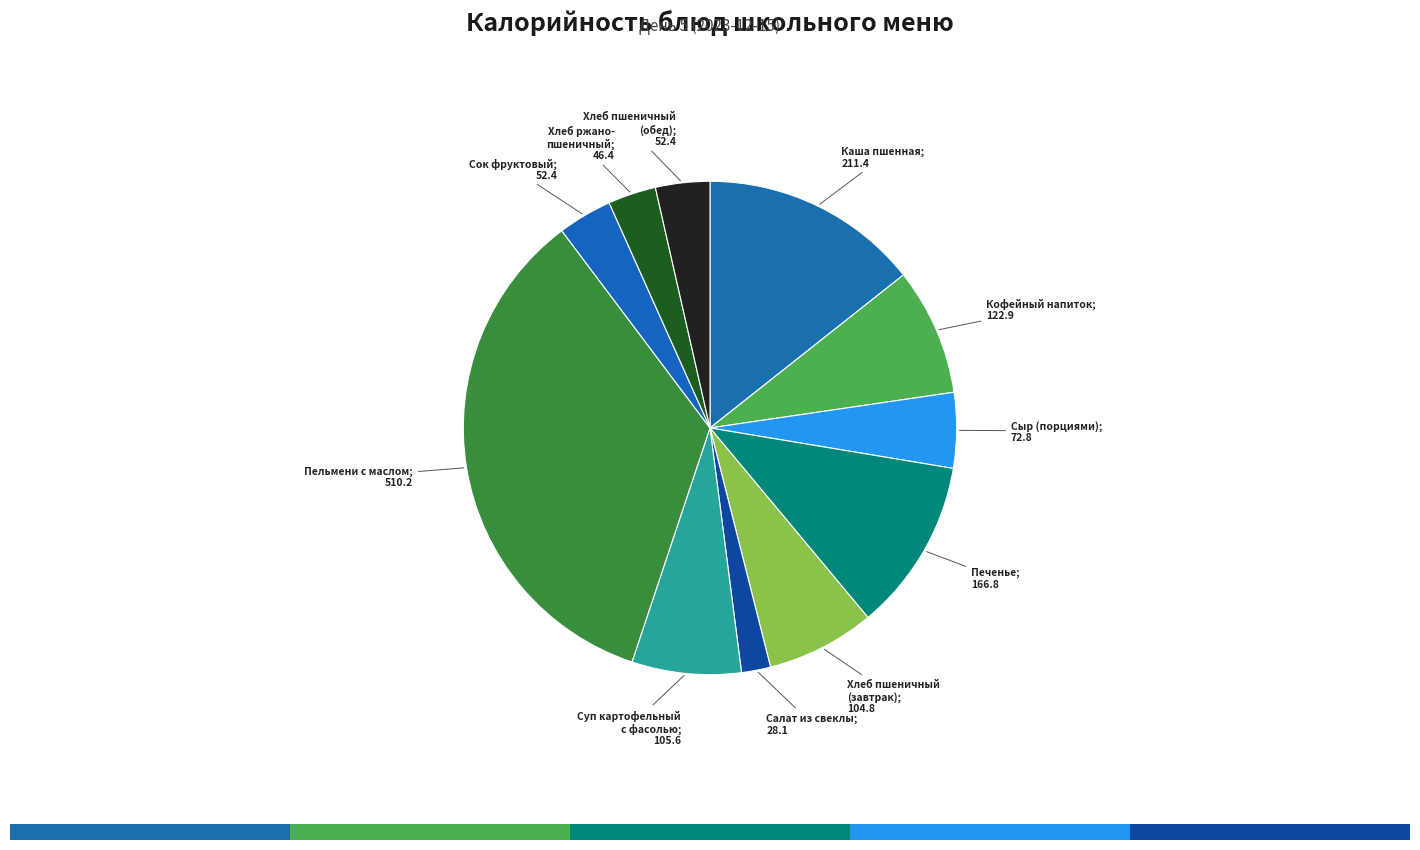

Is there a majority slice in this chart?

No